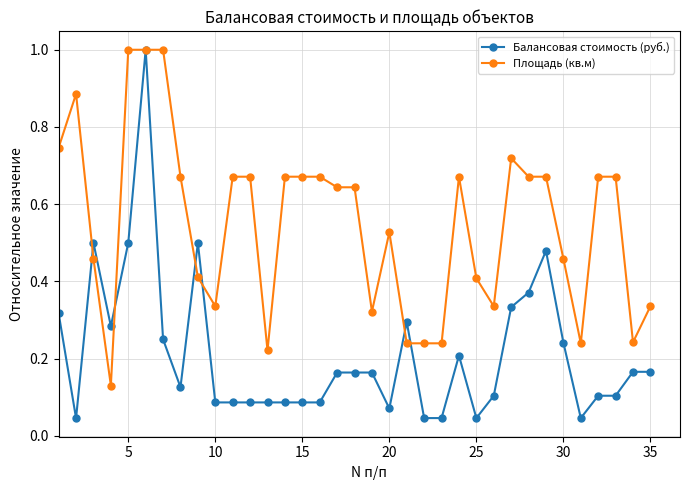

What are all the series names shown in the legend?

Балансовая стоимость (руб.), Площадь (кв.м)